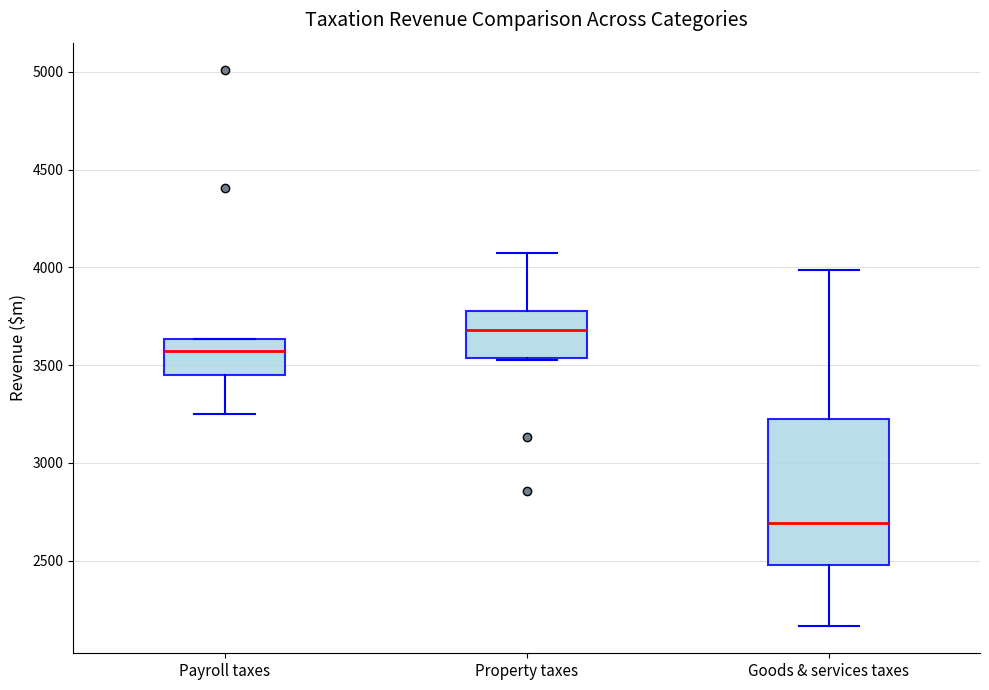

Comparing the boxes themselves (not the whiskers), which one is the tallest?

Goods & services taxes